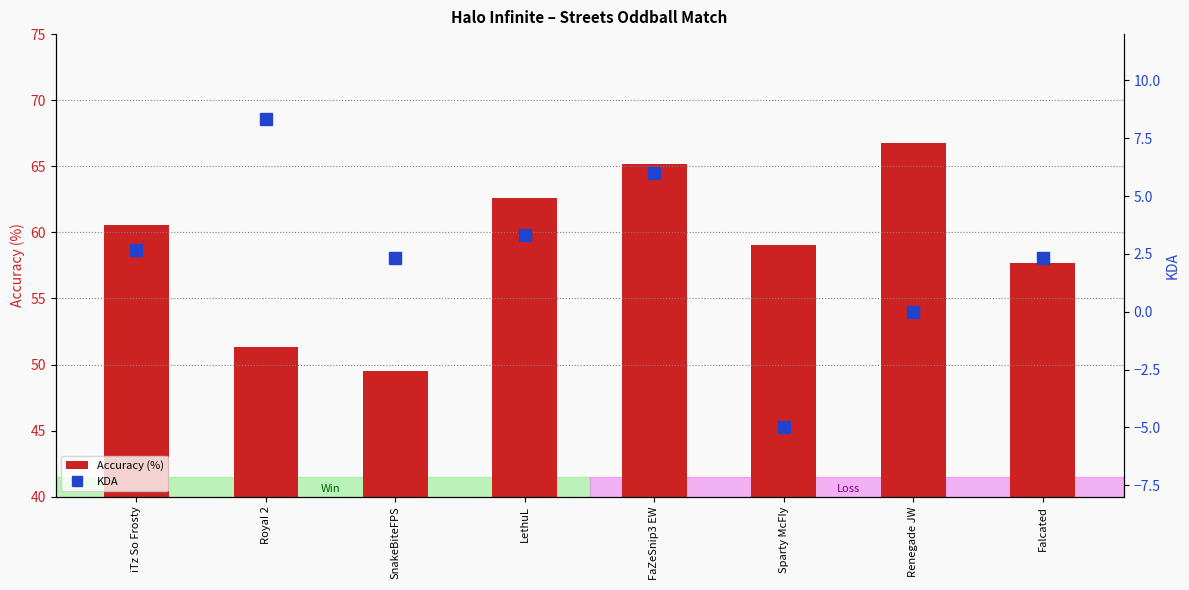

What is the label of the 3rd bar from the right?

Sparty McFIy